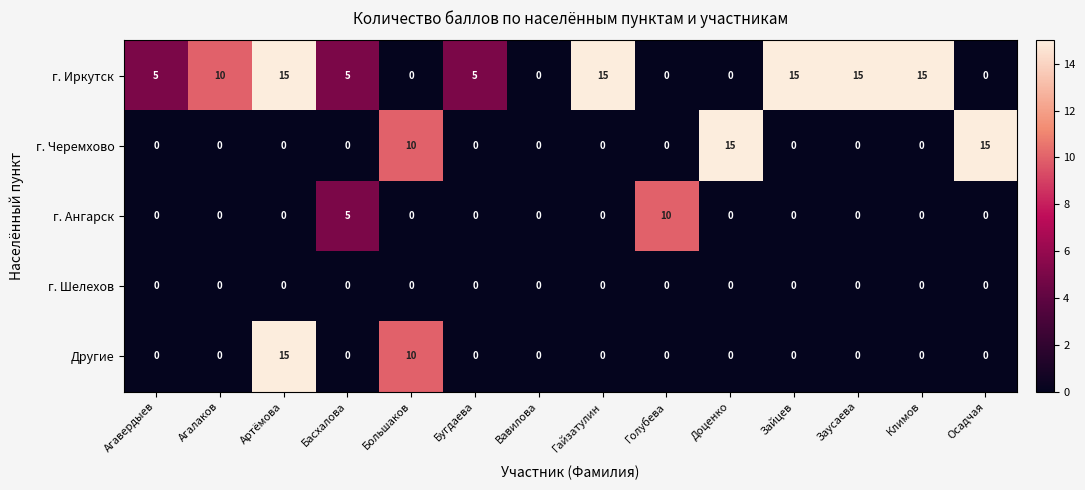

At which category is the sum across all series the highest?

Артёмова